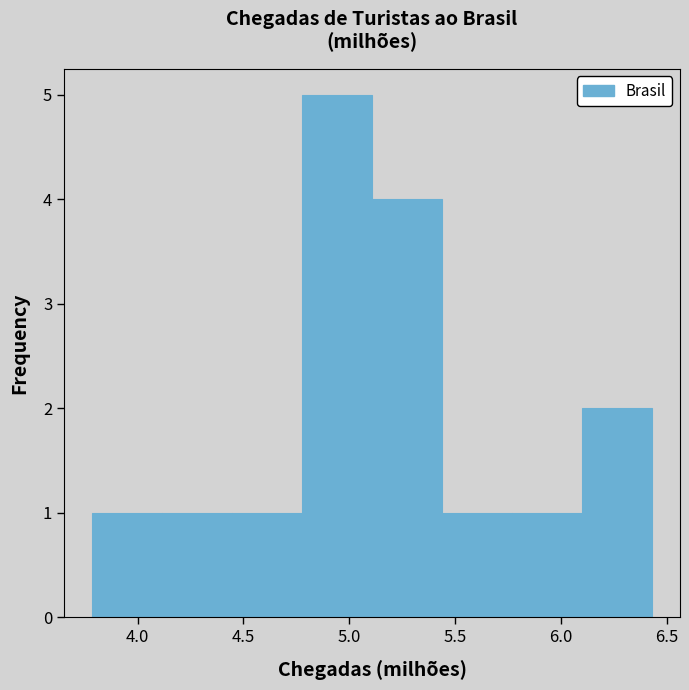

What is the height of the bar covering 4.45 to 4.80 on the x-axis? Neither the bar edges nor the heights are printed on the chart, so give them approximately, as read against the axes.

1